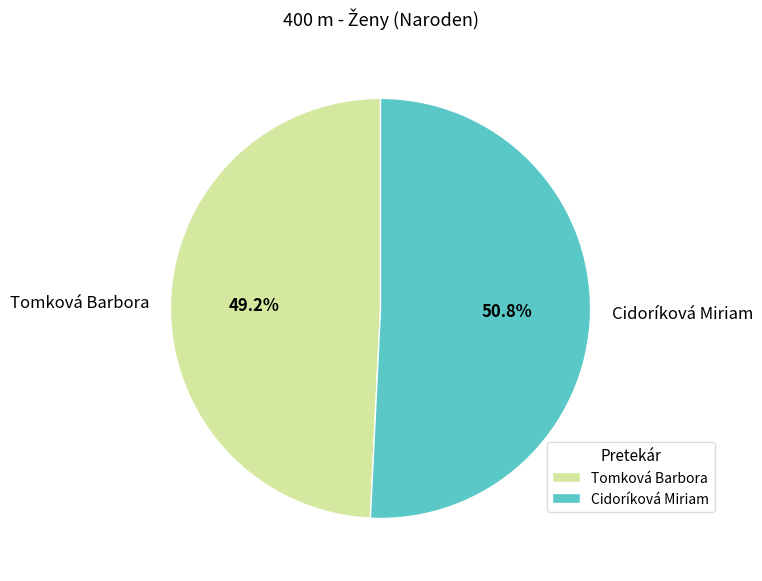

Which category has the biggest portion of the pie?

Cidoríková Miriam